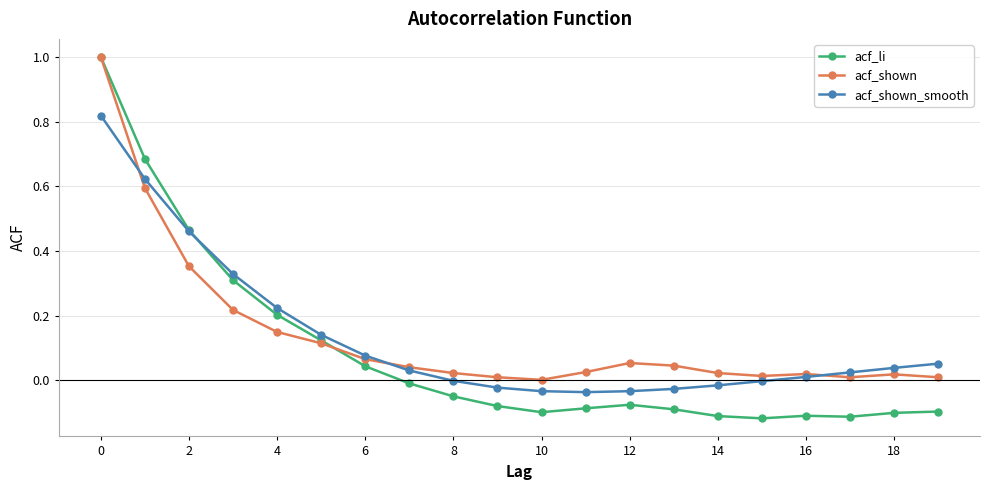

How many values in acf_li are below zero?

13